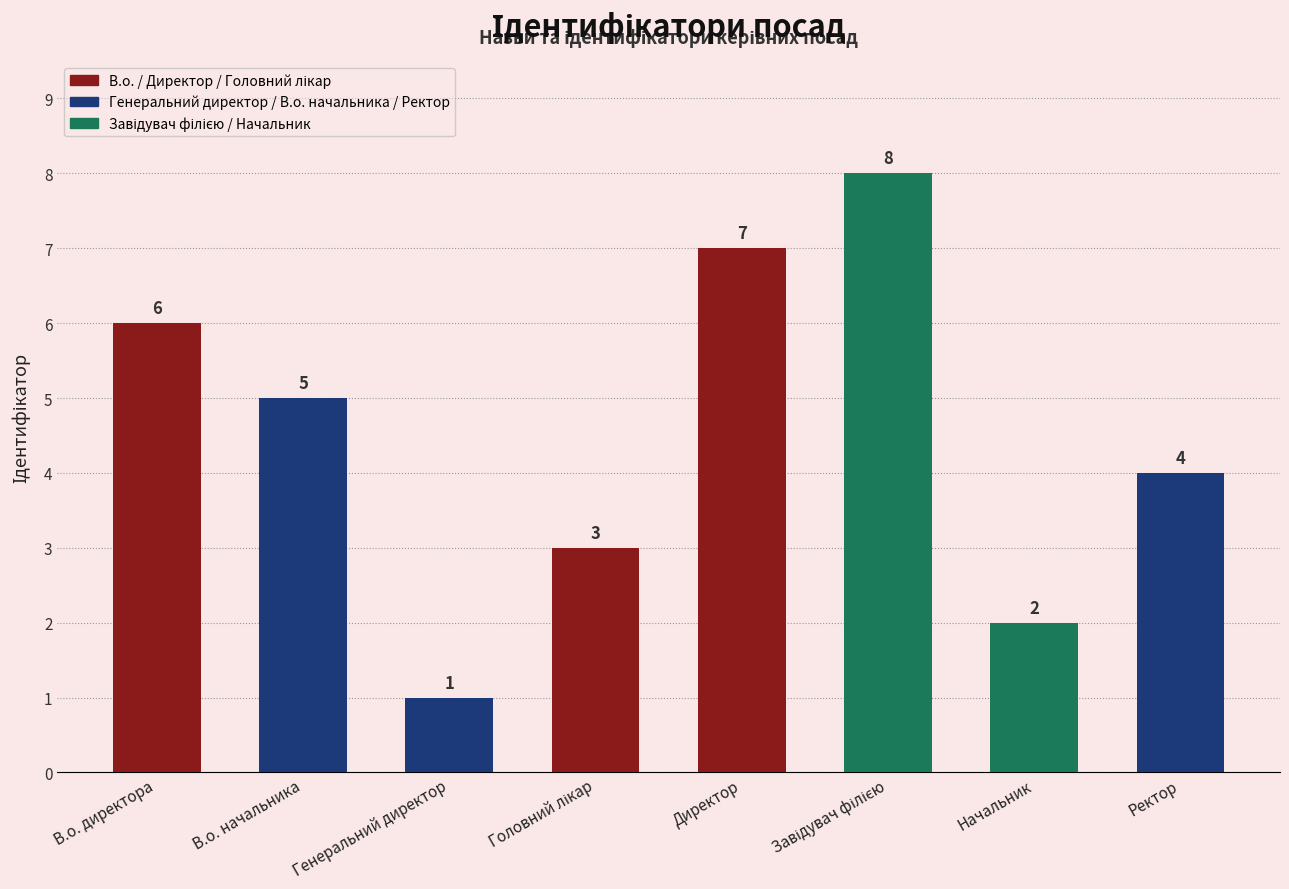

What is the difference between the maximum and minimum values?

7